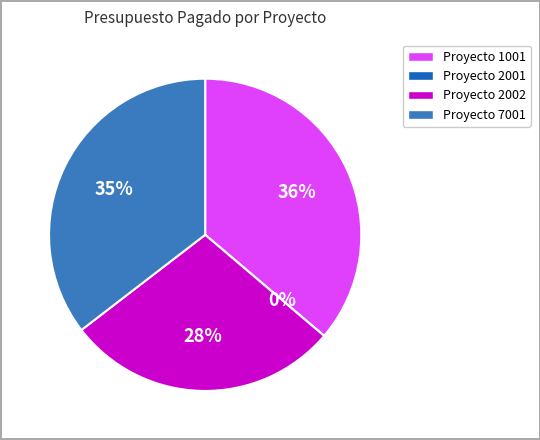

What percentage is the Proyecto 2002 slice, to the nearest percent?

28%